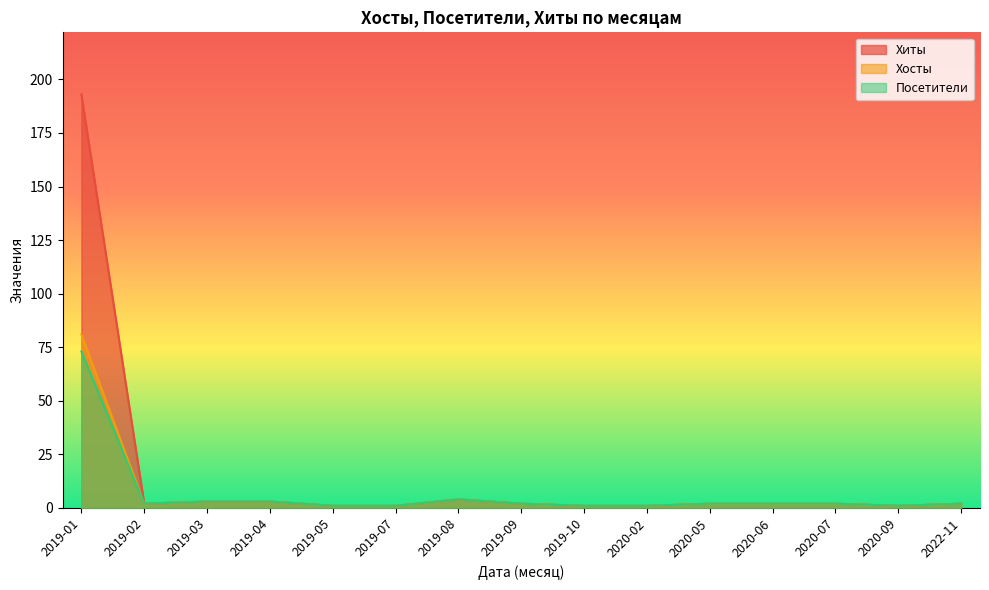

How many series are shown in this chart?

3